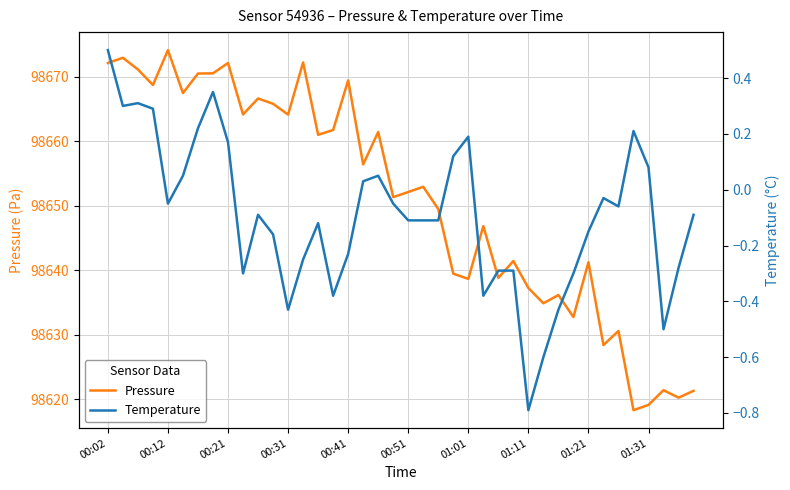

What is the label of the 30th point from the right?

10